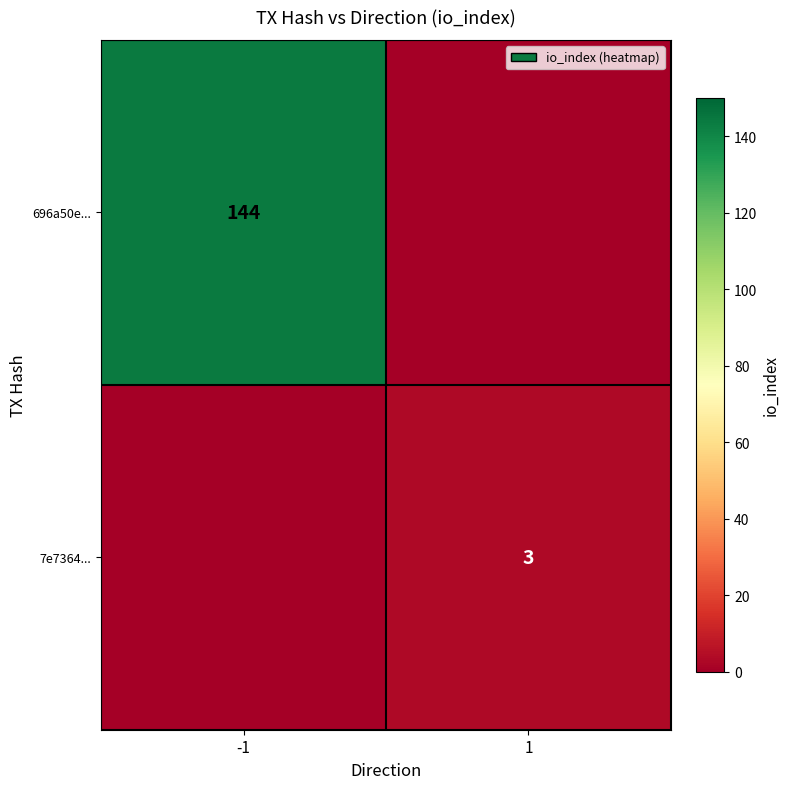

The 7e7364... series shows 1 at 1. True or false?

False